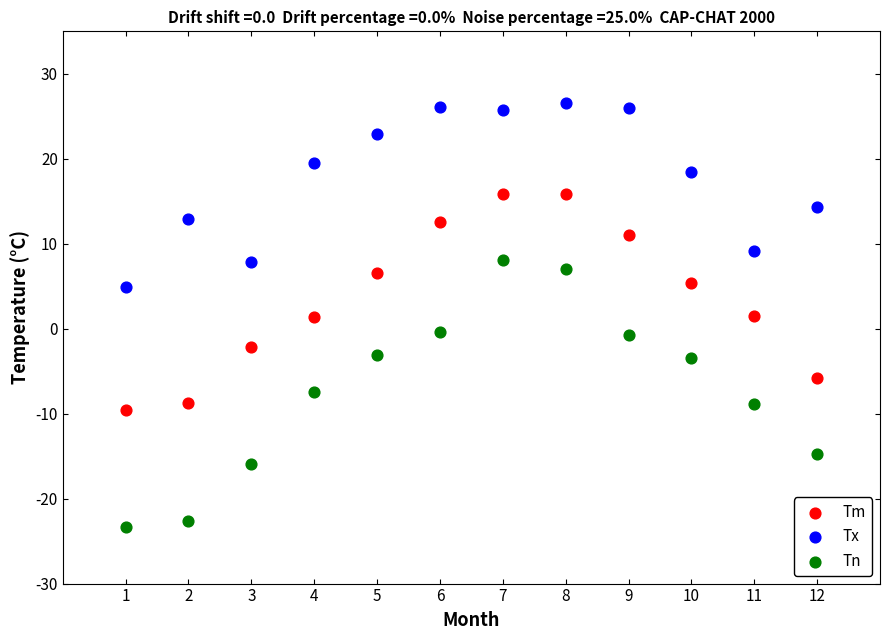

Across all data points, what is the range of X values (max minus min)?

11.0